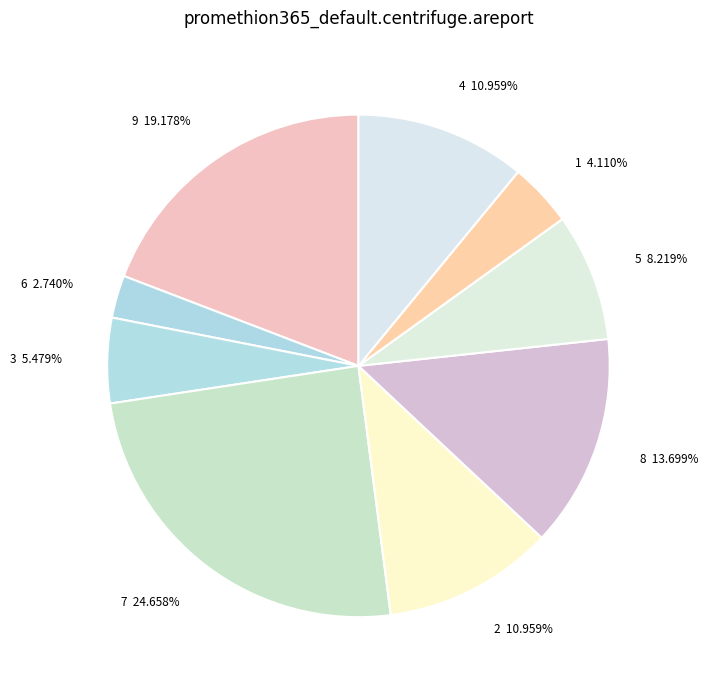

To the nearest percent, what portion does 3 represent?

5%